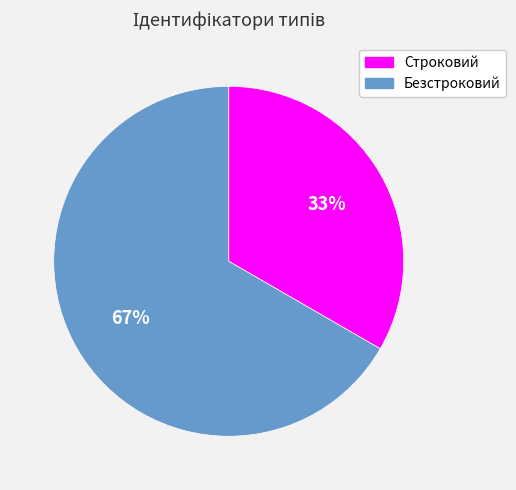

To the nearest percent, what is the average slice percentage?

50%